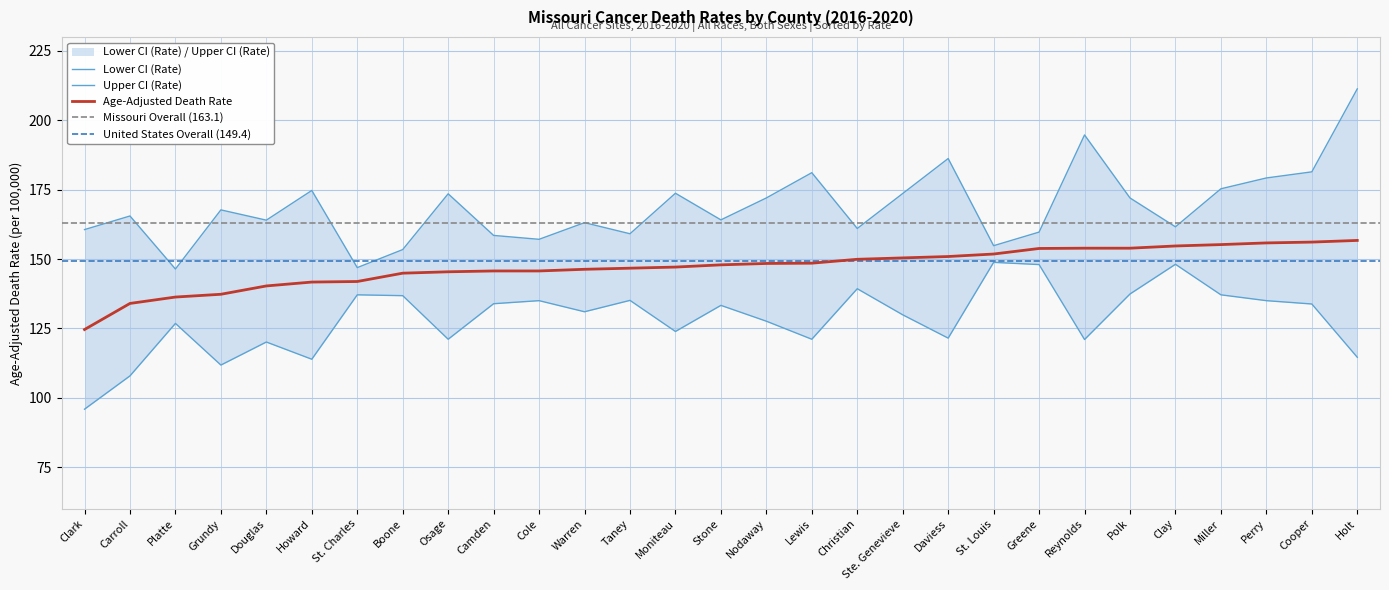

How many lines are shown in the chart?

3